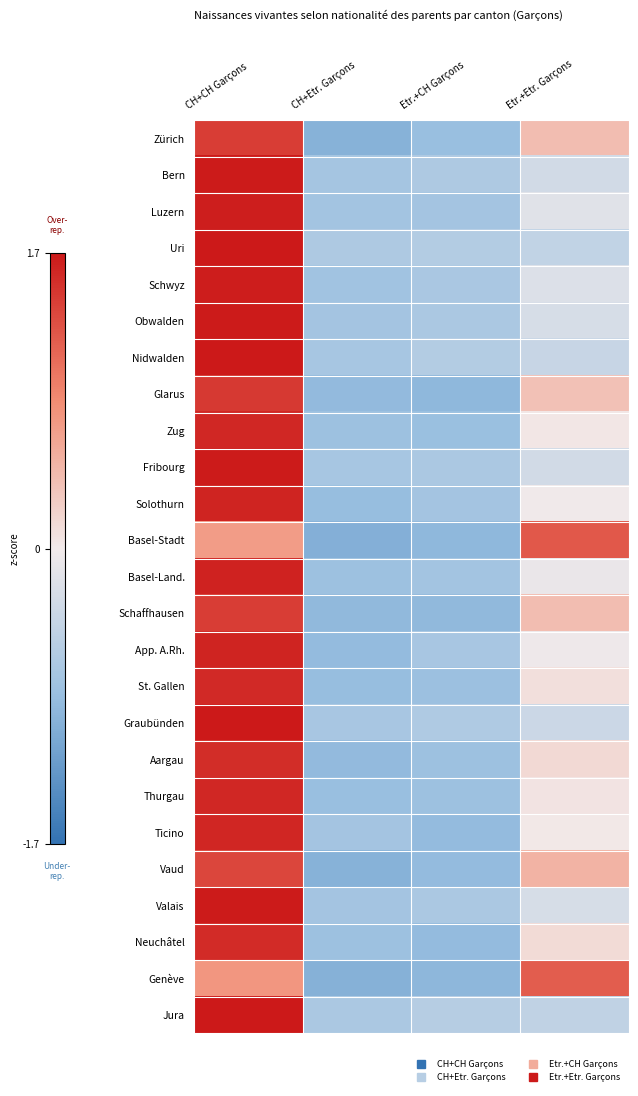

At which category does the chart reach its peak across all series?

CH+CH Garçons